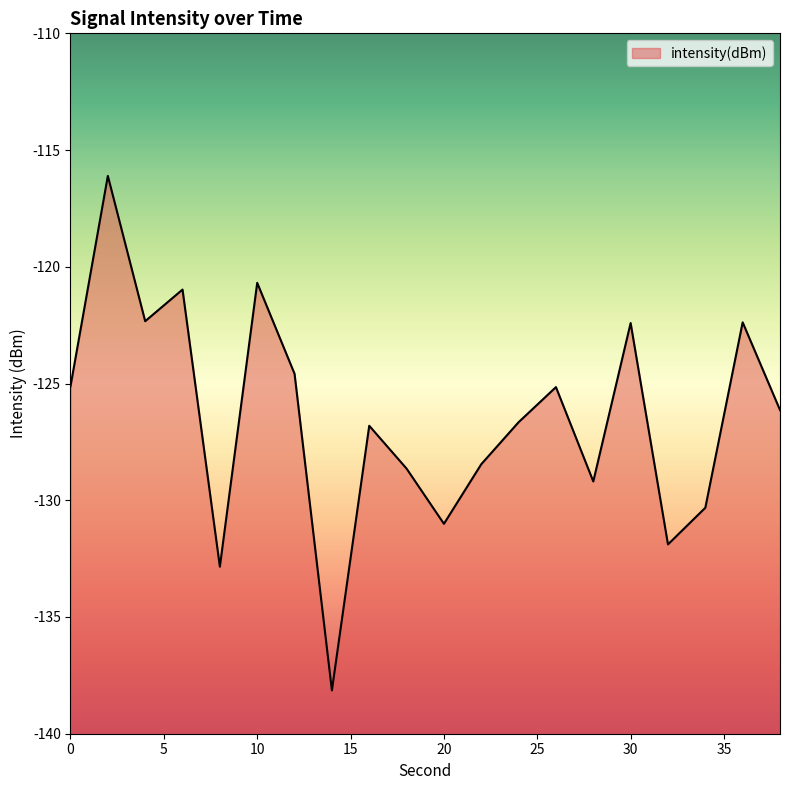

Is it true that the value at 10 is -182.5?

False